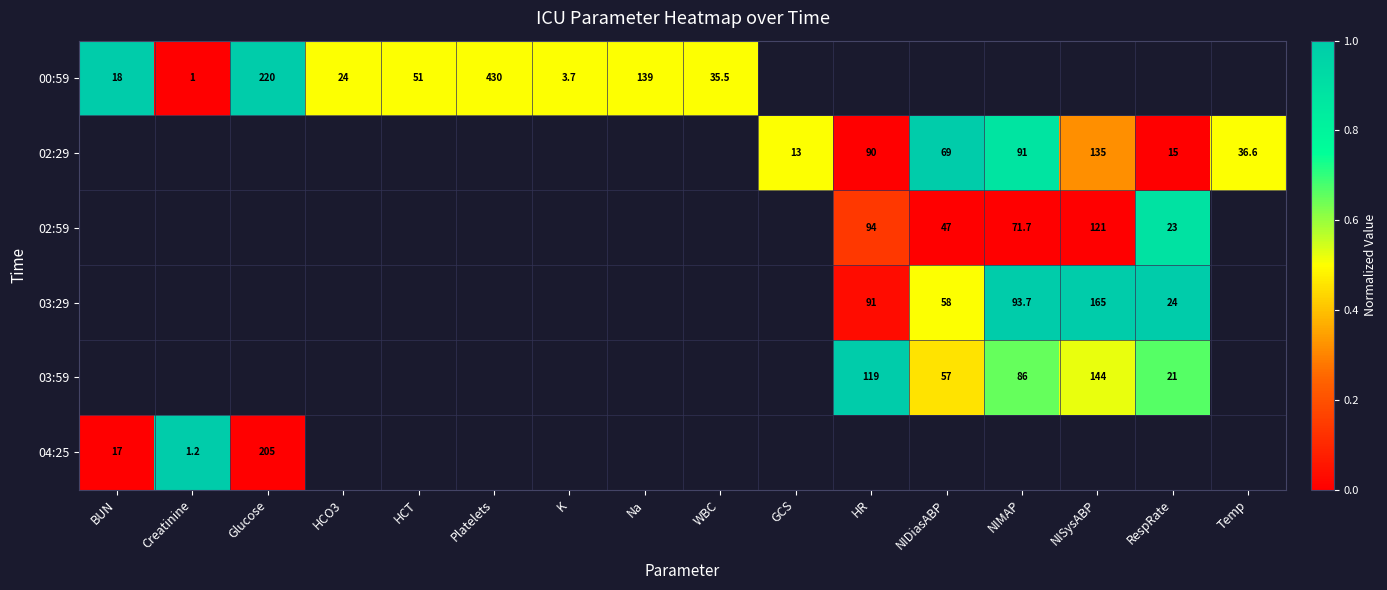

Is it true that 02:29 equals 91.0 at NIMAP?

True